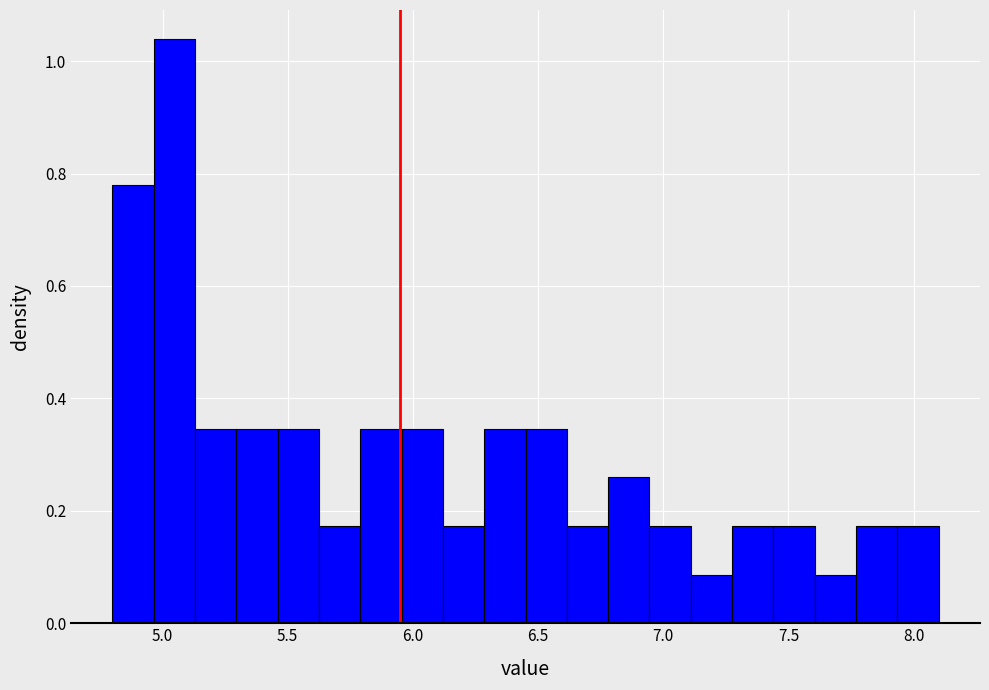

Around what value on the x-axis is the tallest bar? Give the approximate position of its centre, as read against the axis.

5.05